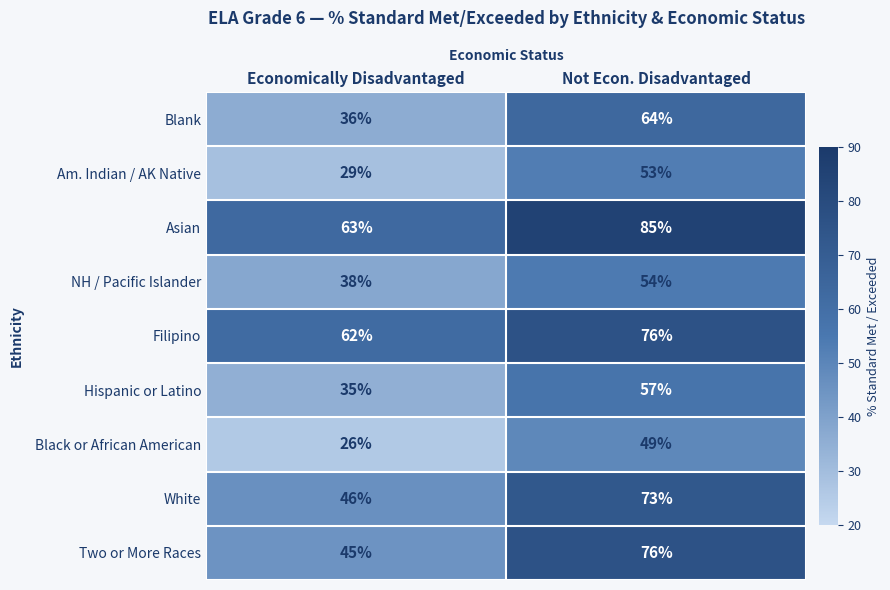

The Am. Indian / AK Native series shows 20 at Not Econ. Disadvantaged. True or false?

False